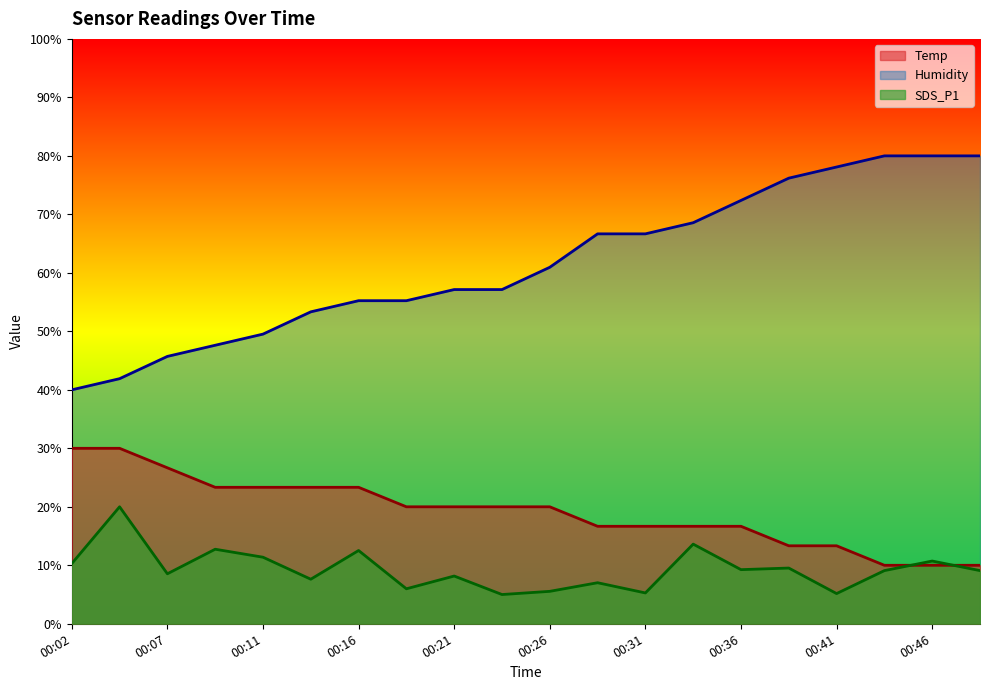

The value of SDS_P1 at 00:02 is 10.3. True or false?

True